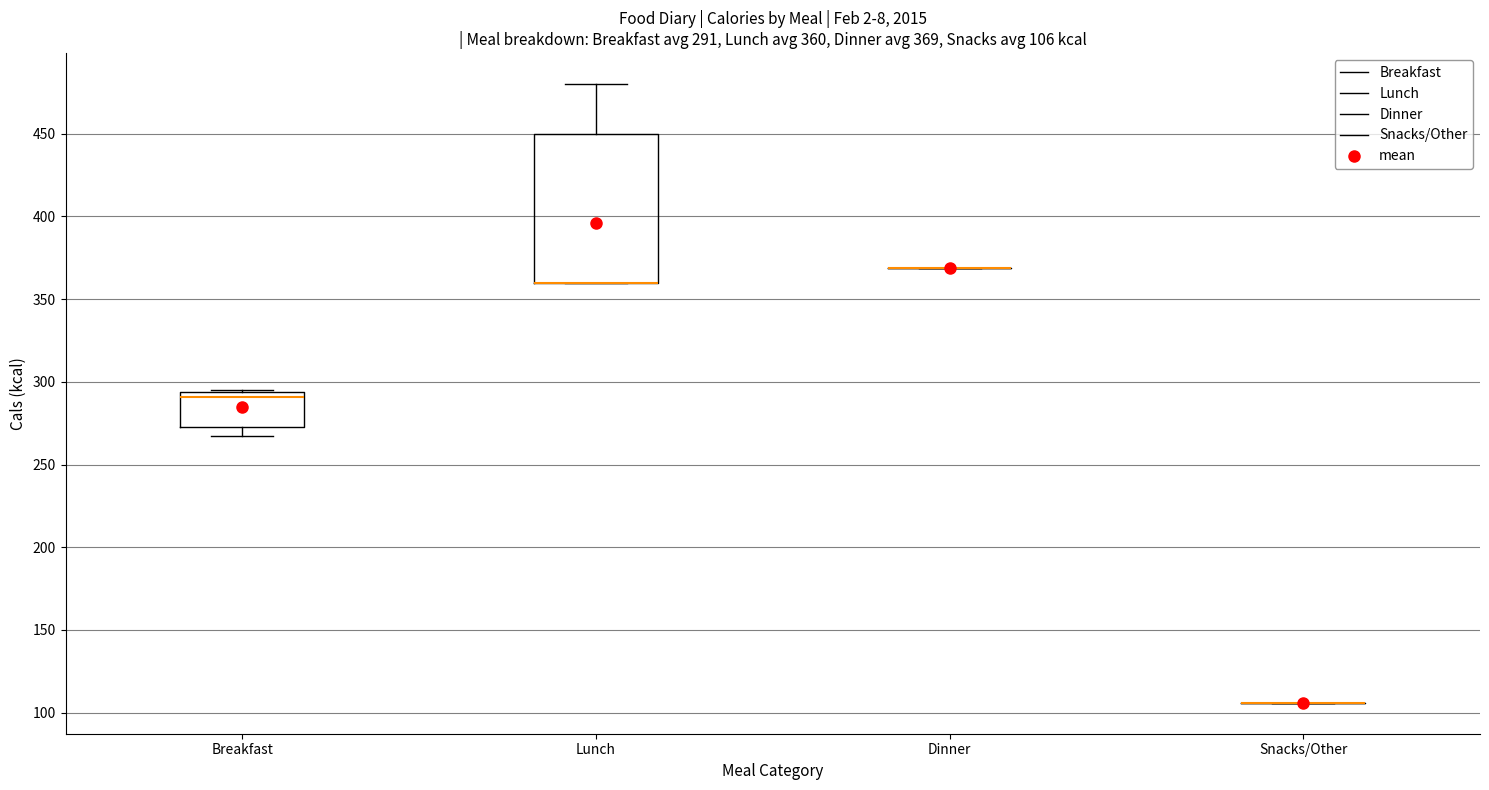

Comparing the boxes themselves (not the whiskers), which one is the tallest?

Lunch